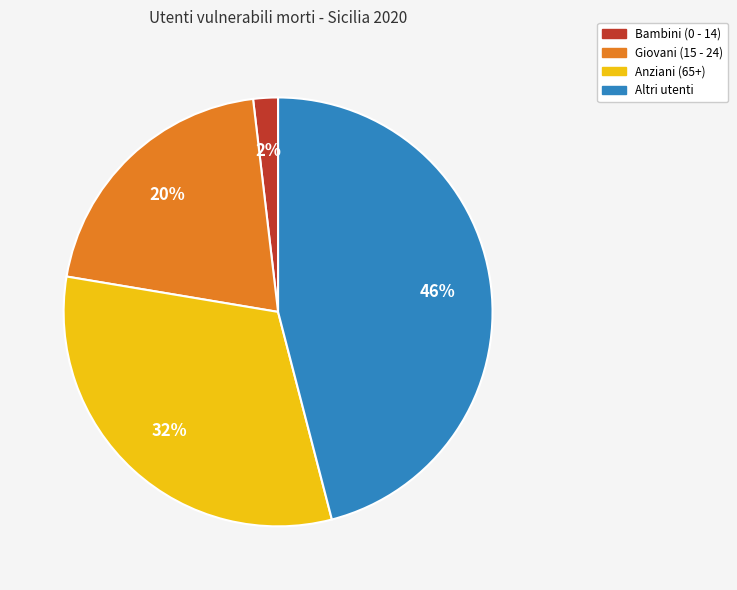

Is it true that Giovani (15 - 24) is 20% of the pie?

True